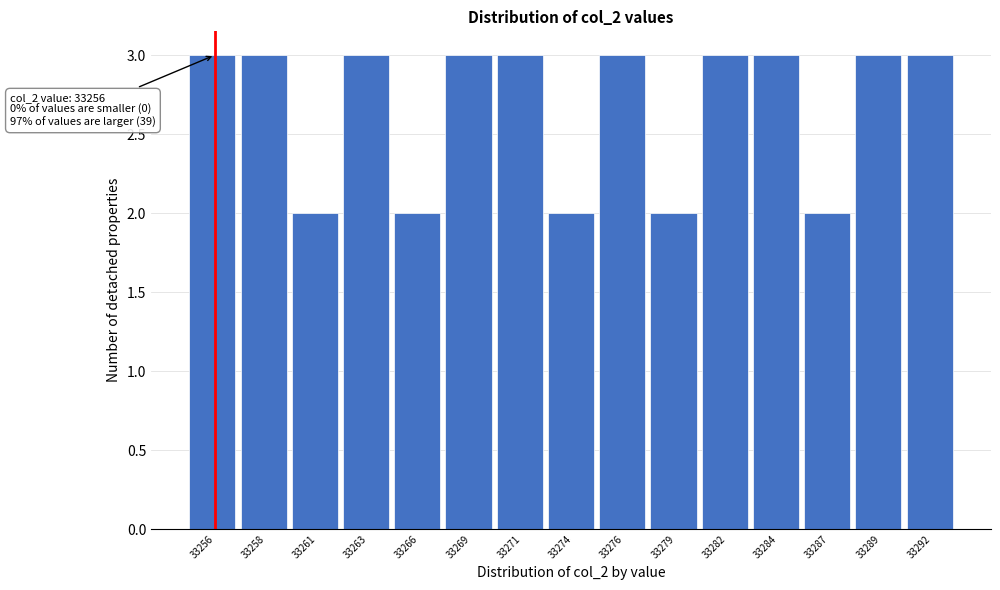

Reading left to right, what are all the values shown in this chart?

33256=3	33258=3	33261=2	33263=3	33266=2	33269=3	33271=3	33274=2	33276=3	33279=2	33282=3	33284=3	33287=2	33289=3	33292=3